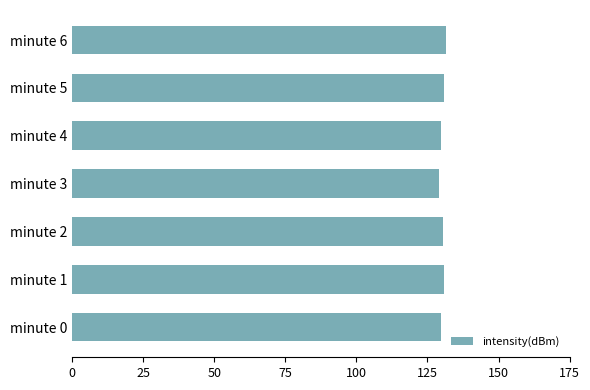

The chart shows a value of 129.8 at minute 4. True or false?

True